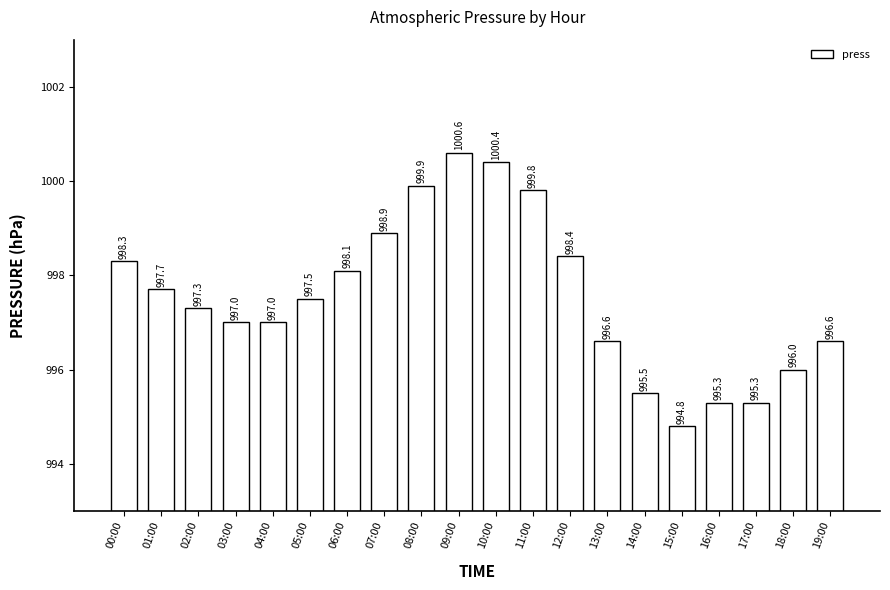

Is it true that the value at 06:00 is 998.1?

True